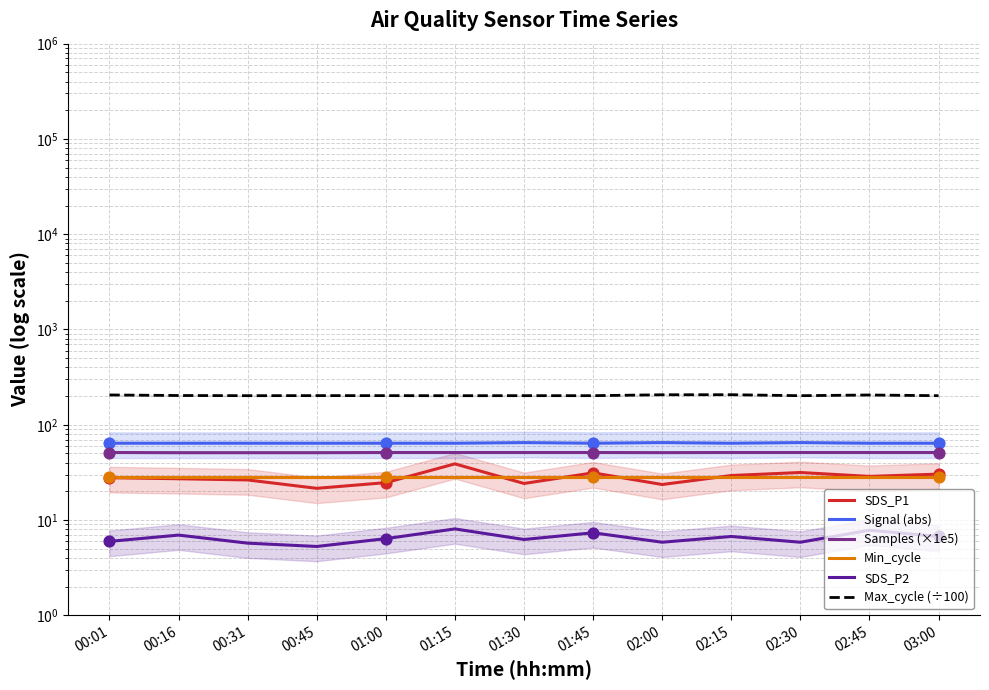

Which series reaches the minimum Y coordinate?

SDS_P2